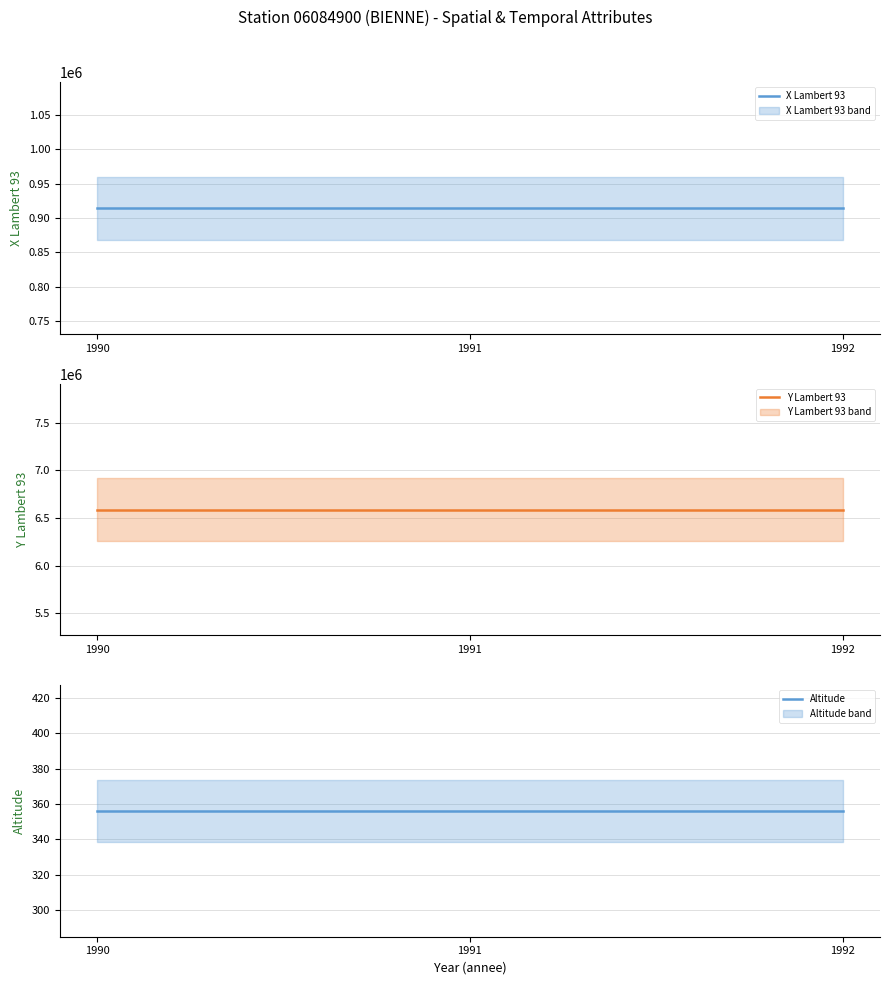

What is the sum of all X Lambert 93 values?

2742528